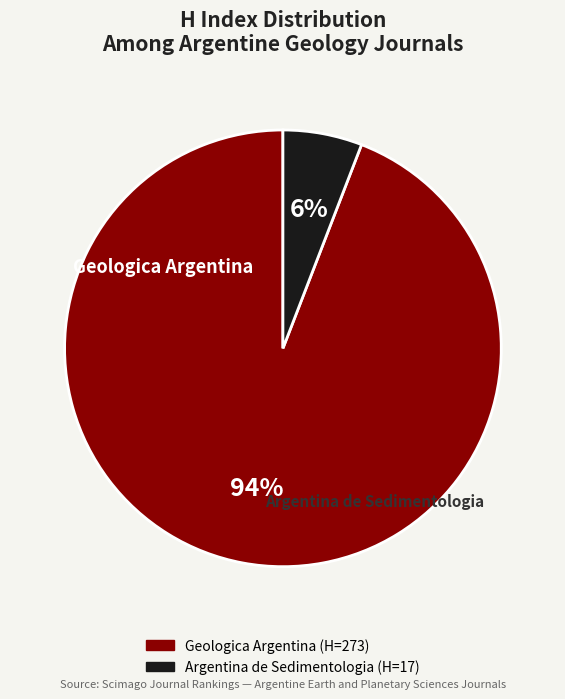

Is there a majority slice in this chart?

Yes